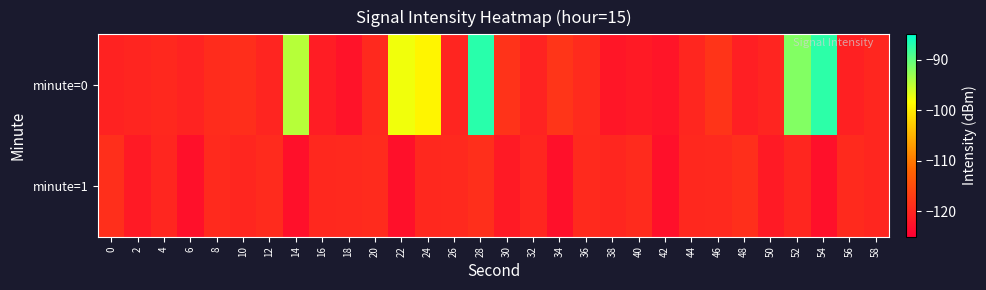

Which label corresponds to the smallest value in the chart?

14